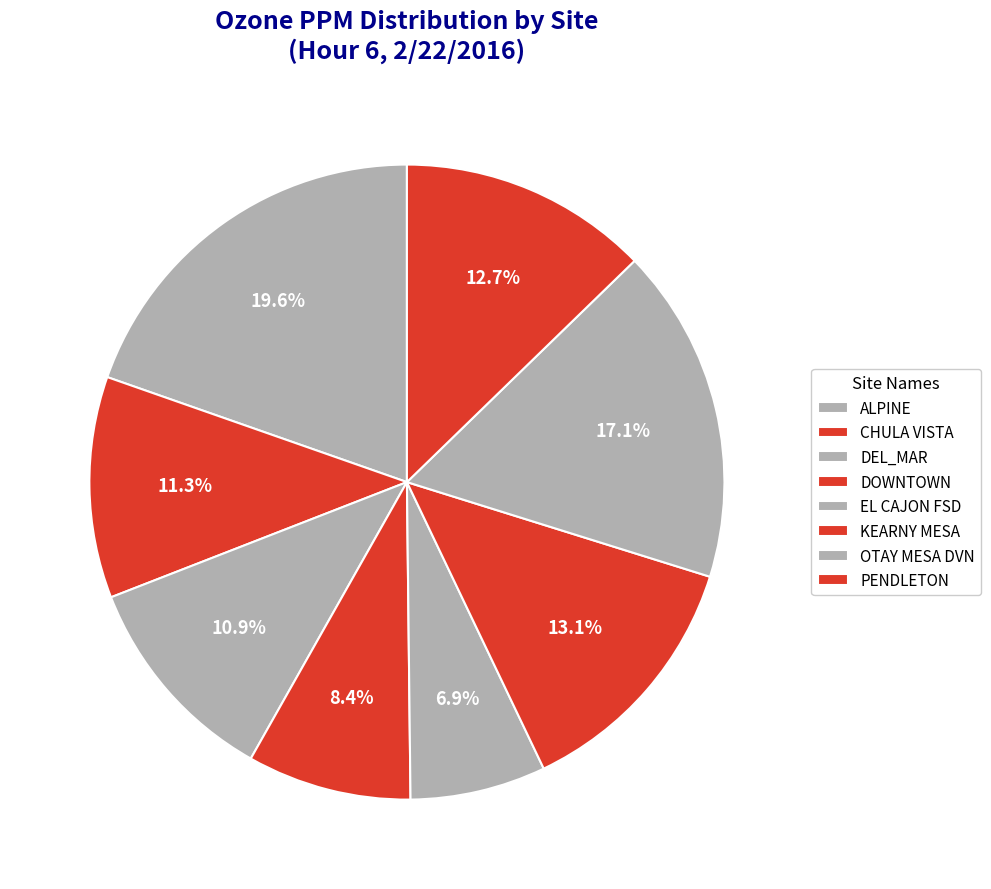

Does CHULA VISTA account for over 50% of the chart?

No